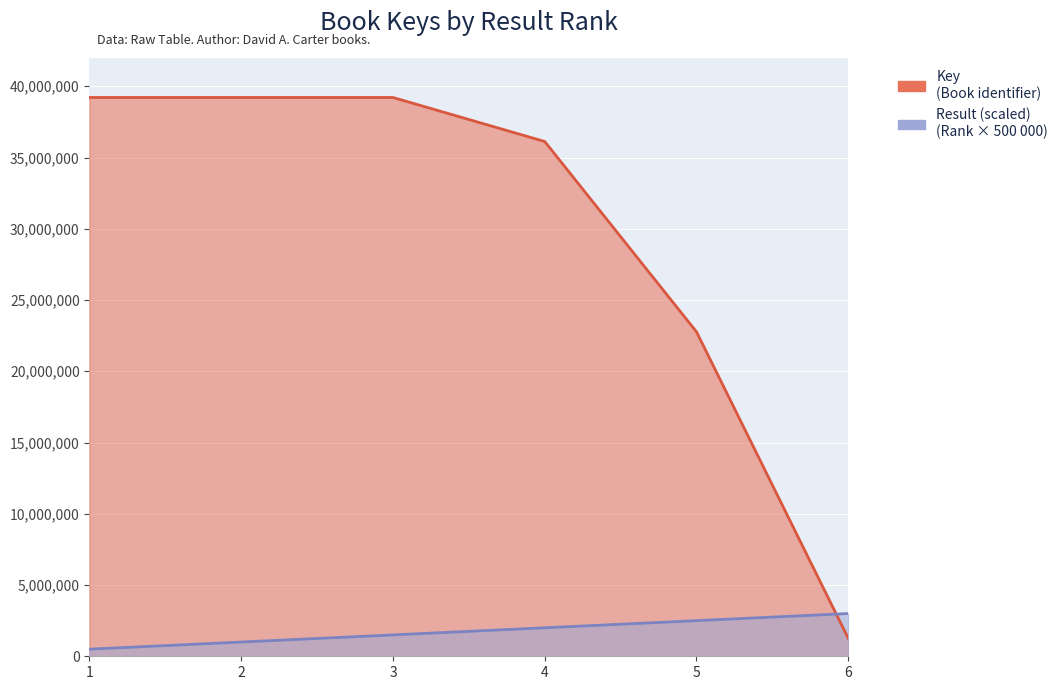

Reading left to right, extract all data points from this chart.

Key: 39214085	39213897	39213657	36124177	22768468	1260547
Result: 500000	1000000	1500000	2000000	2500000	3000000